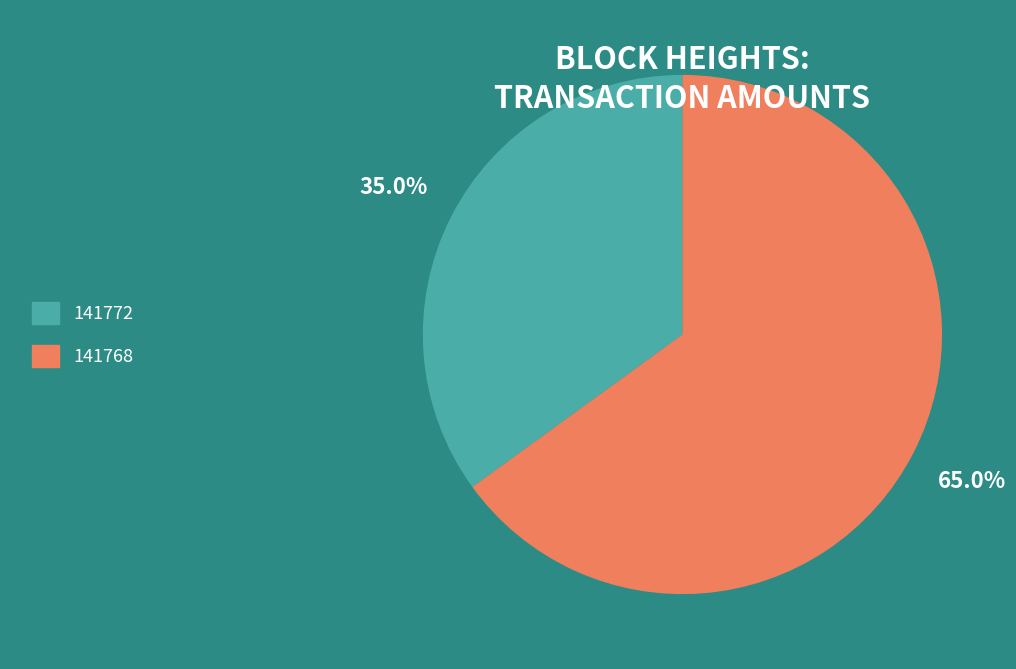

To the nearest percent, what is the average slice percentage?

50%